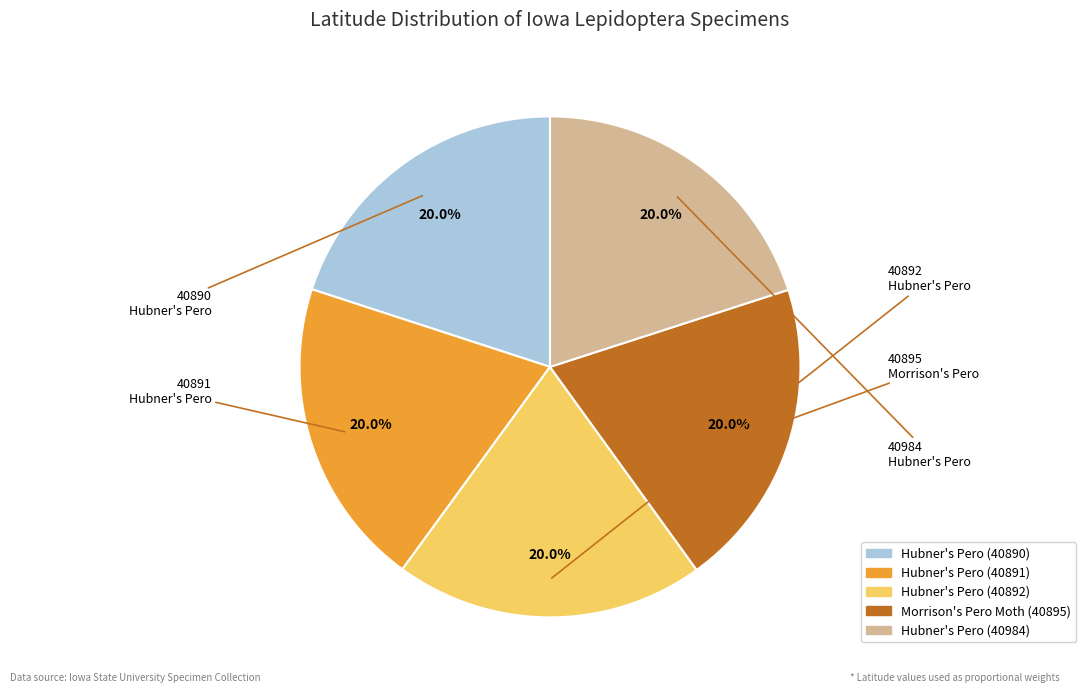

Is there any slice that represents more than half of the pie?

No